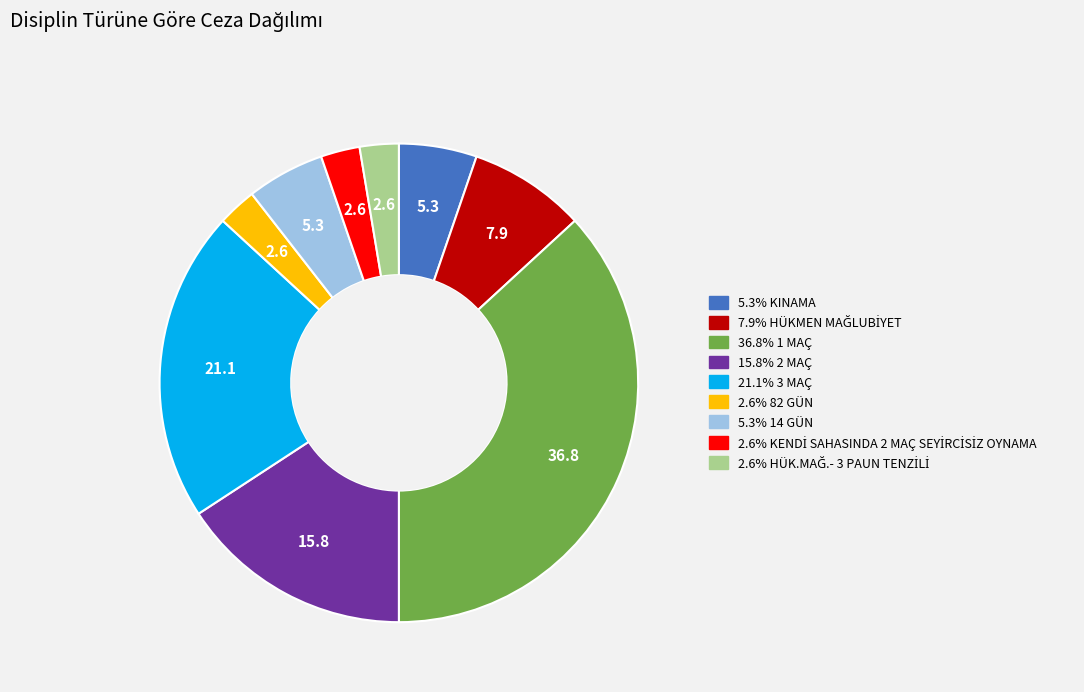

Is there a majority slice in this chart?

No